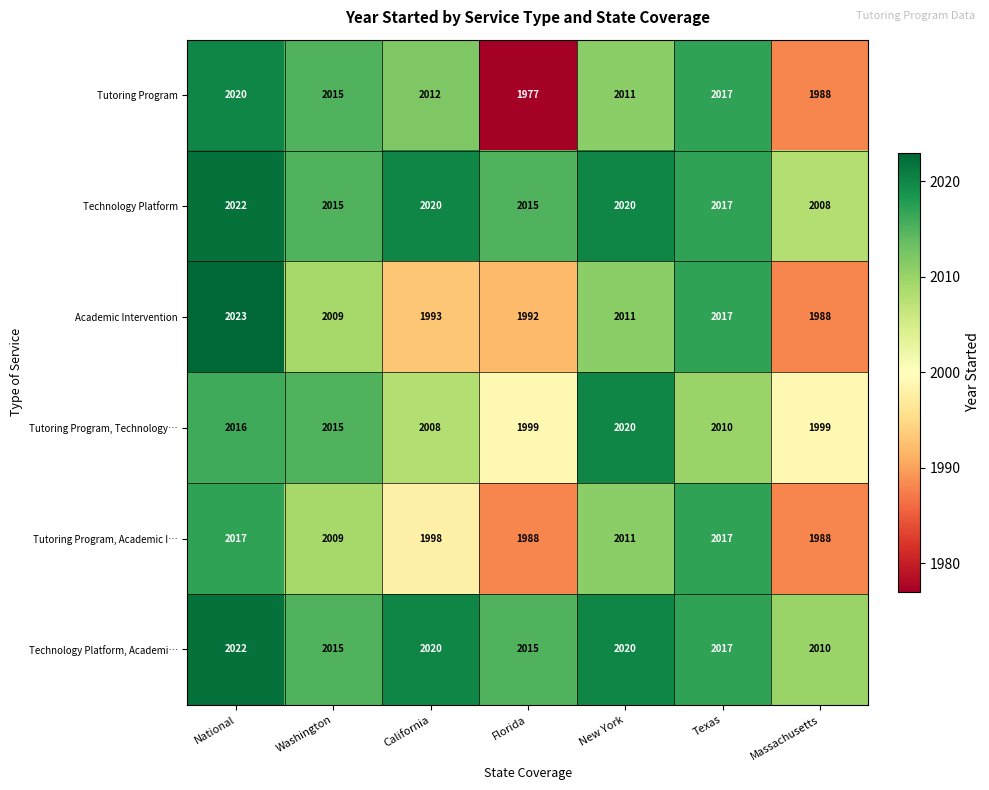

The Tutoring Program, Technology… series shows 3548 at Washington. True or false?

False